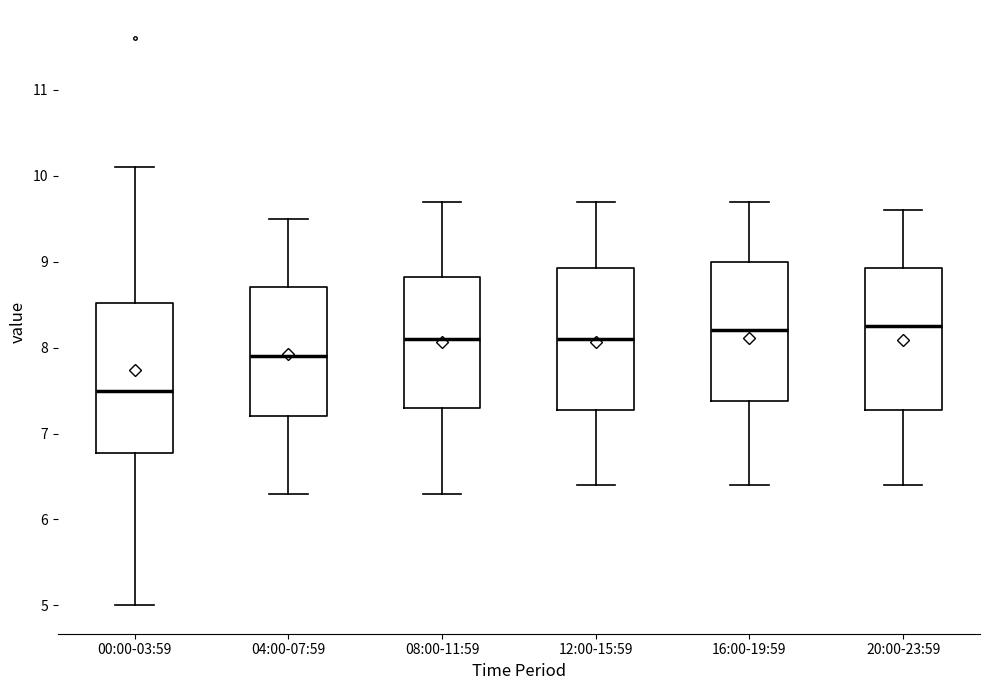

Reading left to right, transcribe this box plot: for each box, give where its median line is, the range the box spans, and where its two whiskers end, as read against the y-axis. The values are not printed on the chart, so give them approximately, as read against the axis.

00:00-03:59: median 7.5, box 6.8 to 8.5, whiskers 5.0 to 10.1
04:00-07:59: median 7.9, box 7.2 to 8.7, whiskers 6.3 to 9.5
08:00-11:59: median 8.1, box 7.3 to 8.8, whiskers 6.3 to 9.7
12:00-15:59: median 8.1, box 7.3 to 8.9, whiskers 6.4 to 9.7
16:00-19:59: median 8.2, box 7.4 to 9.0, whiskers 6.4 to 9.7
20:00-23:59: median 8.3, box 7.3 to 8.9, whiskers 6.4 to 9.6